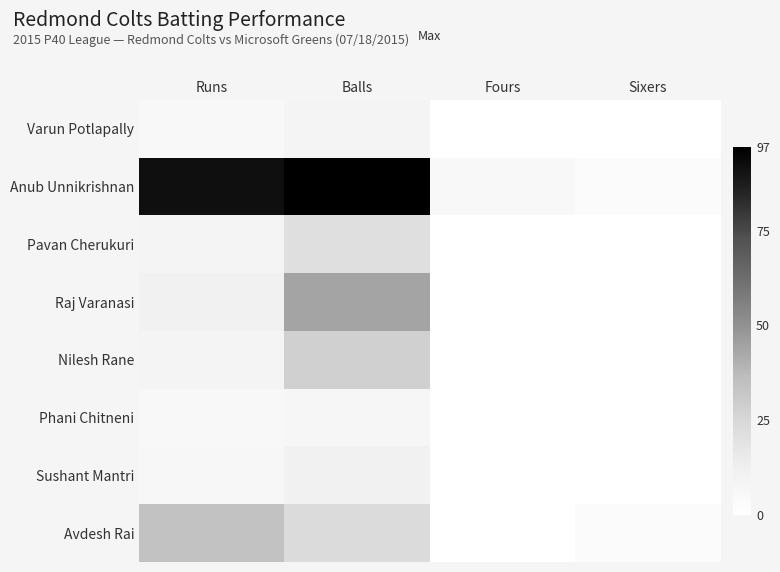

Reading right to left, what are all the values shown in this chart?

Varun Potlapally: Sixers=0	Fours=0	Balls=9	Runs=5
Anub Unnikrishnan: Sixers=3	Fours=5	Balls=97	Runs=92
Pavan Cherukuri: Sixers=0	Fours=0	Balls=21	Runs=9
Raj Varanasi: Sixers=0	Fours=0	Balls=44	Runs=11
Nilesh Rane: Sixers=0	Fours=0	Balls=28	Runs=9
Phani Chitneni: Sixers=0	Fours=0	Balls=7	Runs=5
Sushant Mantri: Sixers=0	Fours=0	Balls=11	Runs=6
Avdesh Rai: Sixers=3	Fours=0	Balls=23	Runs=34